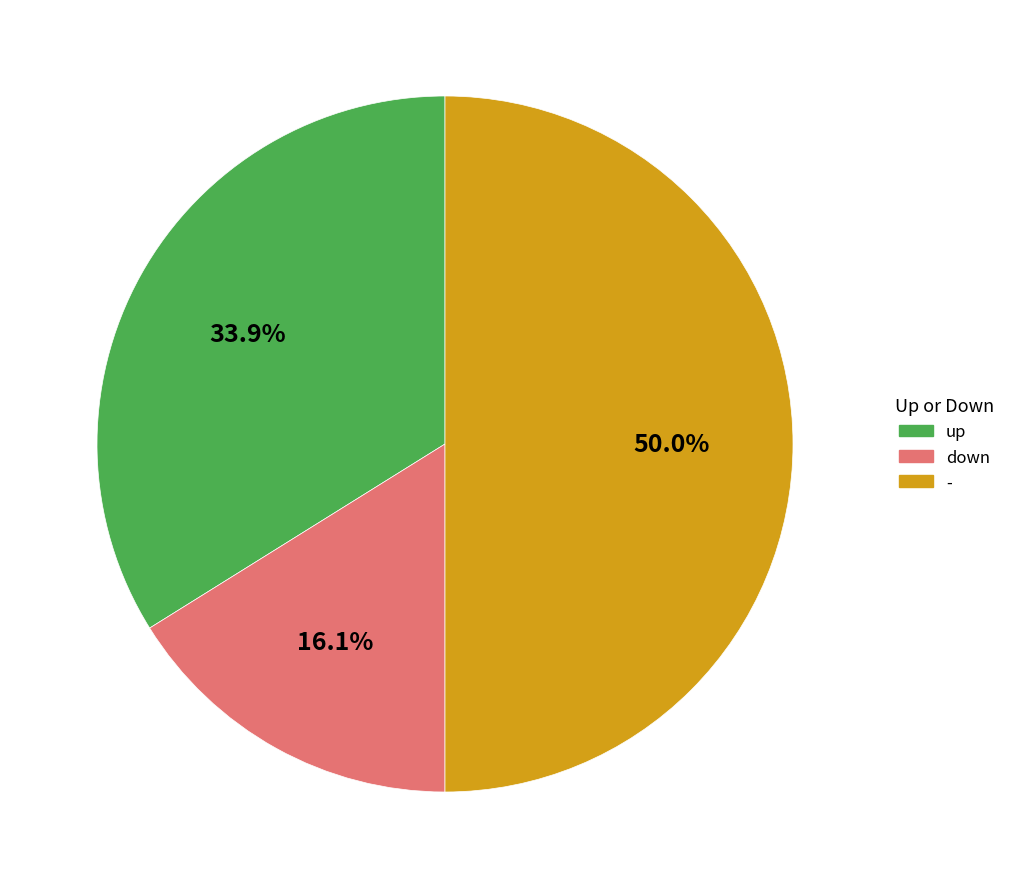

Is down the majority of the pie?

No